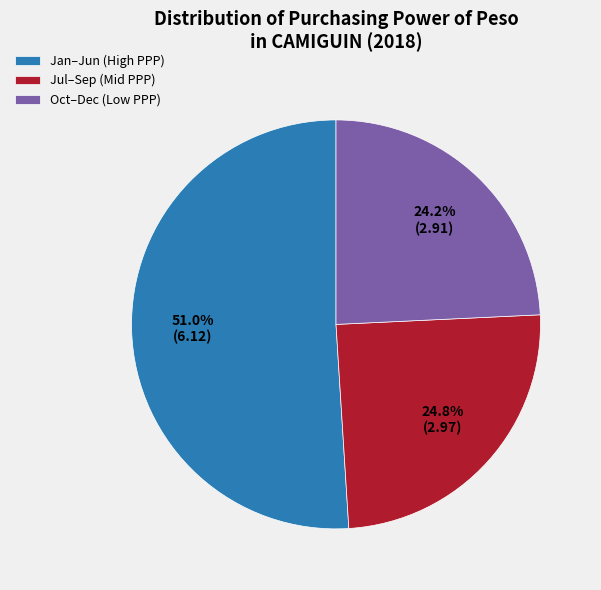

What percentage do Jan–Jun (High PPP) and Oct–Dec (Low PPP) together represent?

75.3%